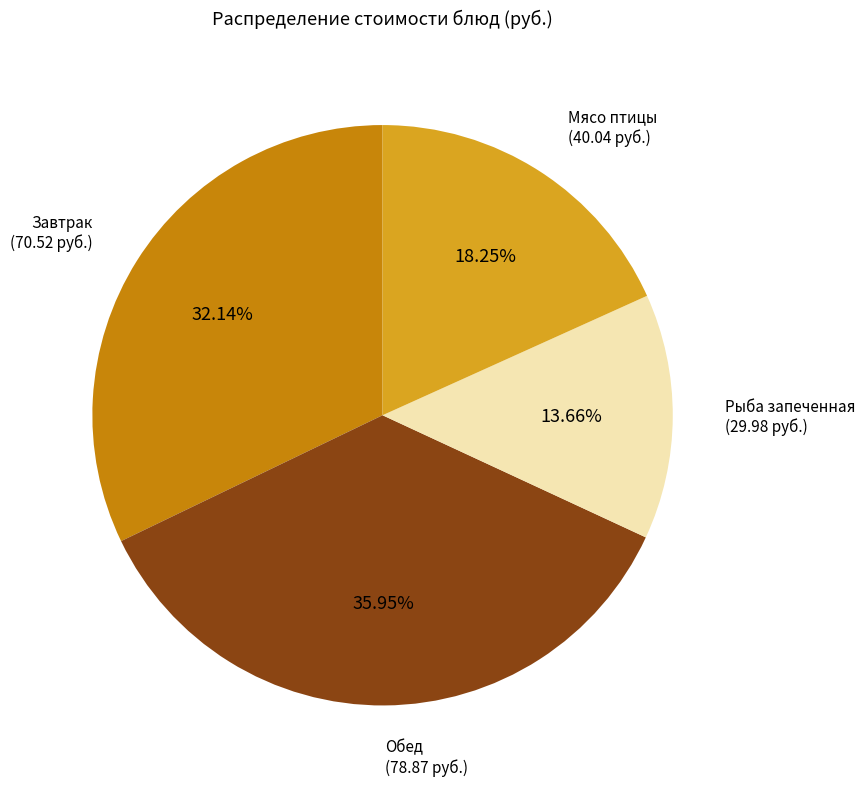

Is there any slice that represents more than half of the pie?

No